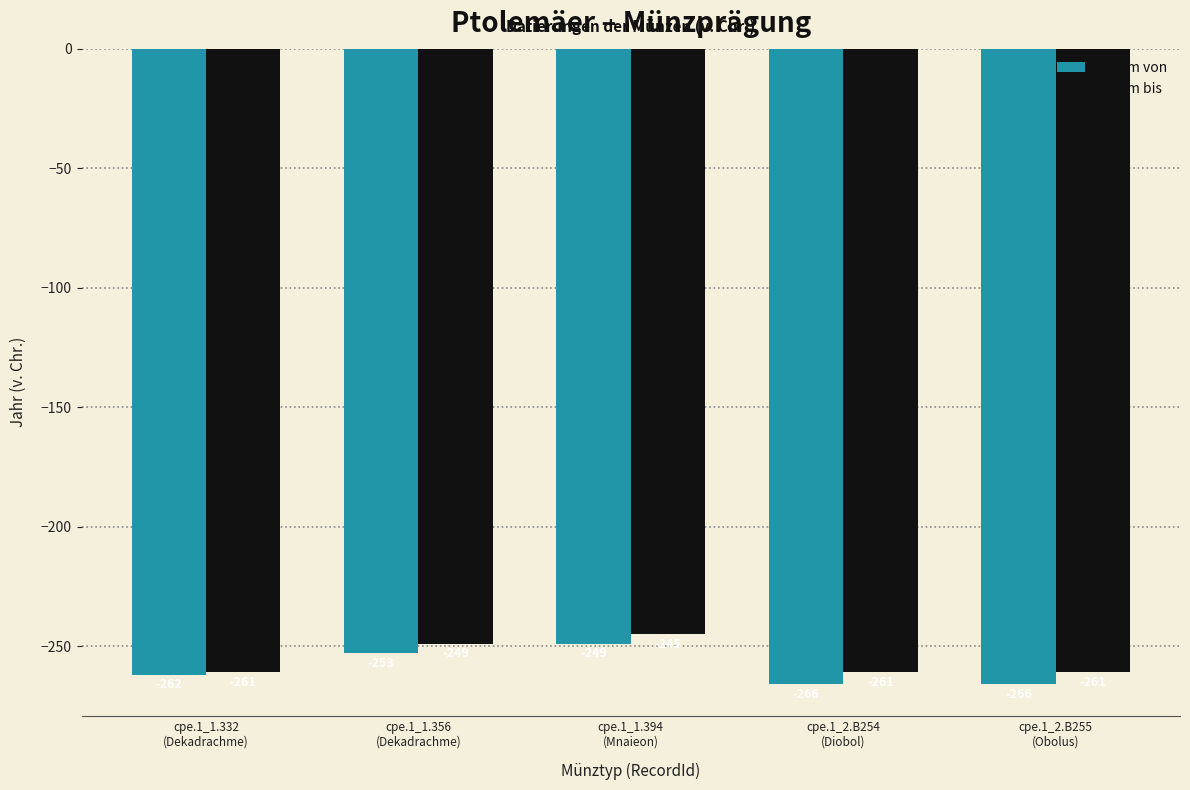

What is the minimum value for Datum bis?

-261